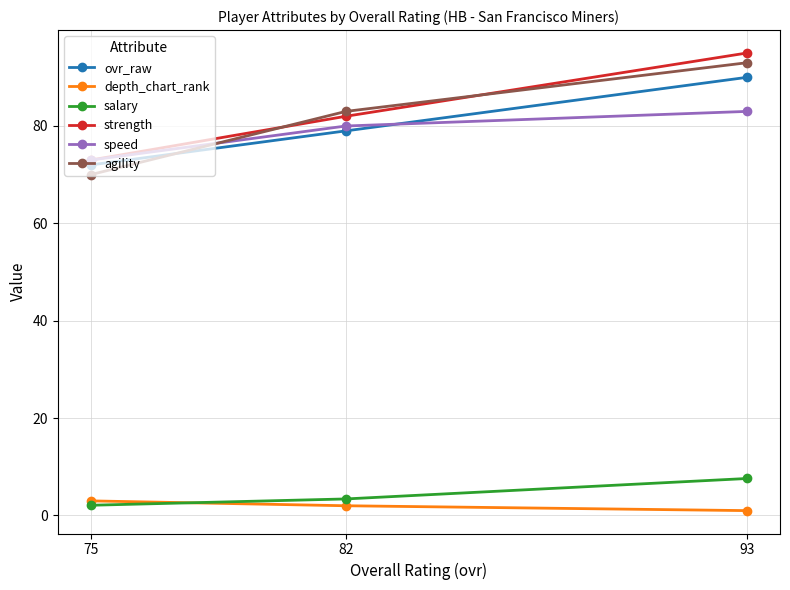

The value of strength at 82 is 82.0. True or false?

True